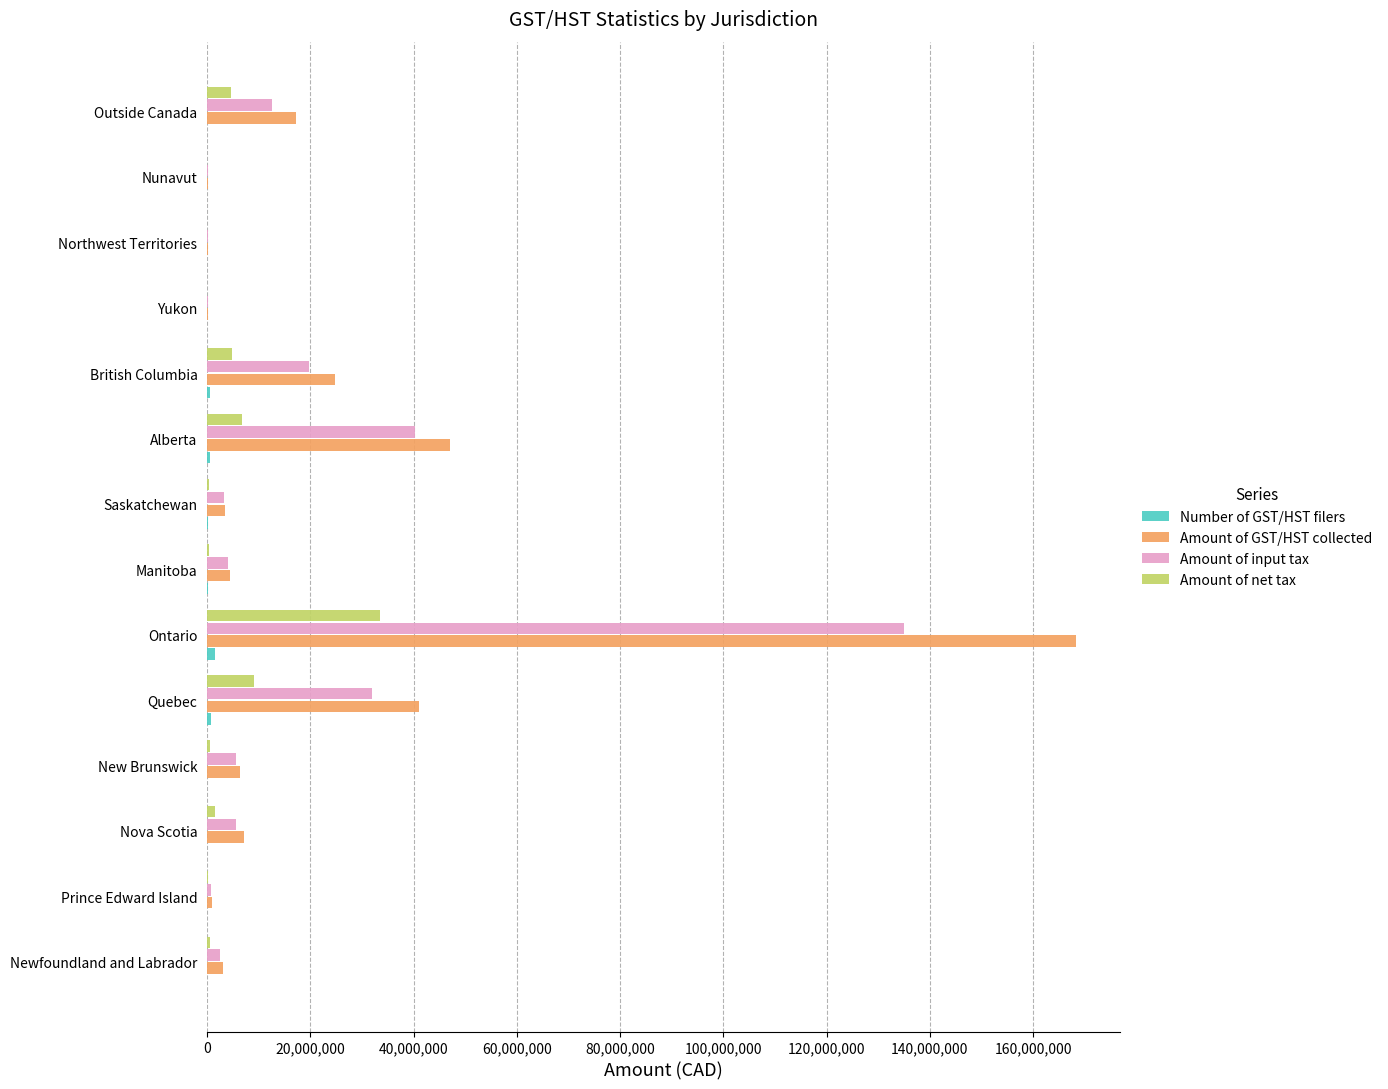

At which category is the sum across all series the highest?

Ontario